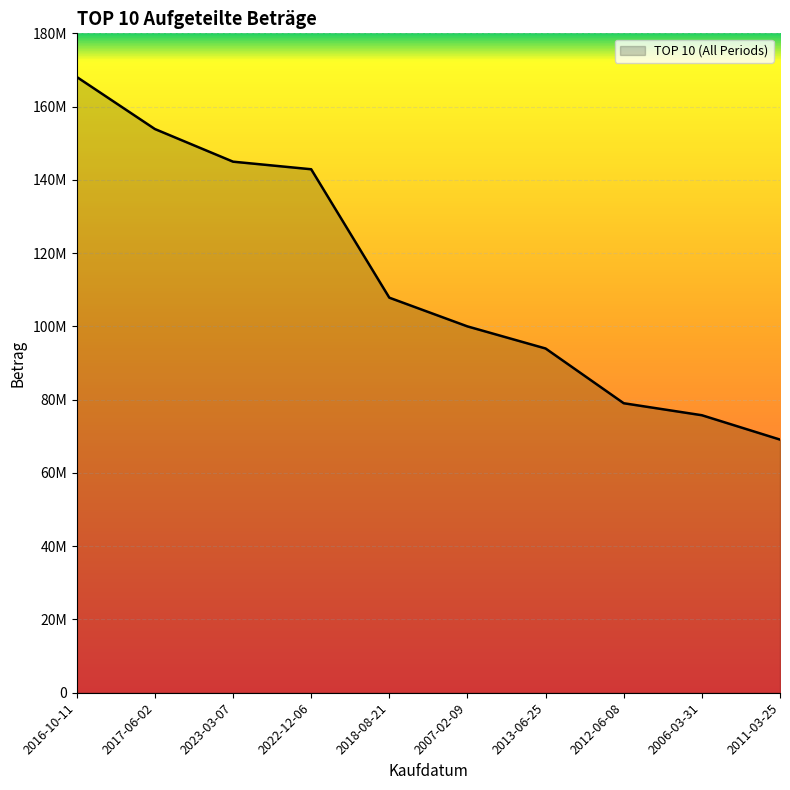

Does the chart display data point markers on the line(s)?

No